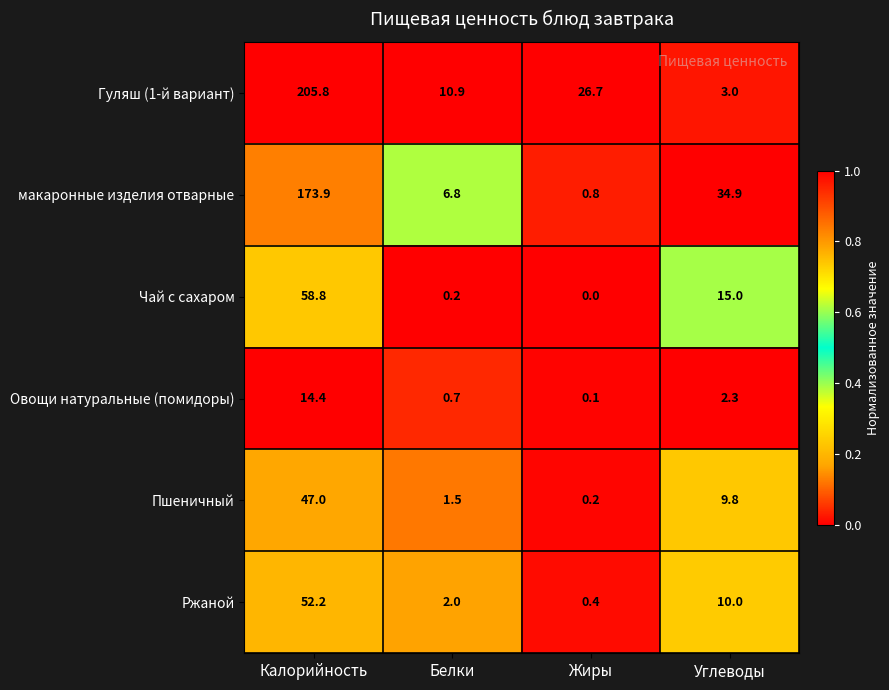

Reading right to left, extract all data points from this chart.

Гуляш (1-й вариант): 3.0	26.7	10.9	205.8
макаронные изделия отварные: 34.9	0.8	6.8	173.9
Чай с сахаром: 15.0	0.0	0.2	58.8
Овощи натуральные (помидоры): 2.3	0.1	0.7	14.4
Пшеничный: 9.8	0.2	1.5	47.0
Ржаной: 10.0	0.4	2.0	52.2